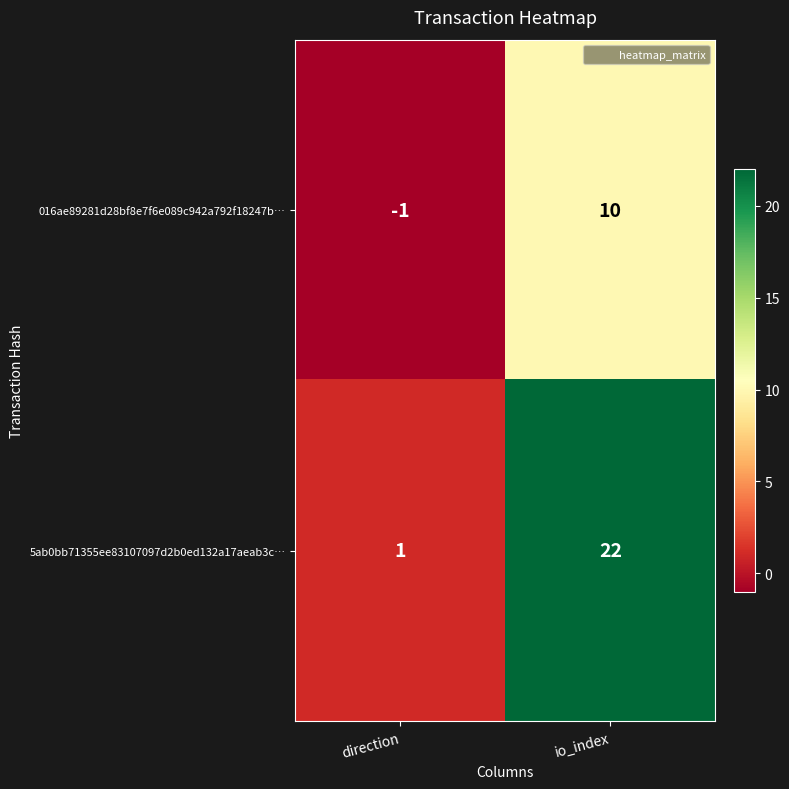

Rank the series at io_index from highest to lowest value.

5ab0bb71355ee83107097d2b0ed132a17aeab3c…, 016ae89281d28bf8e7f6e089c942a792f18247b…